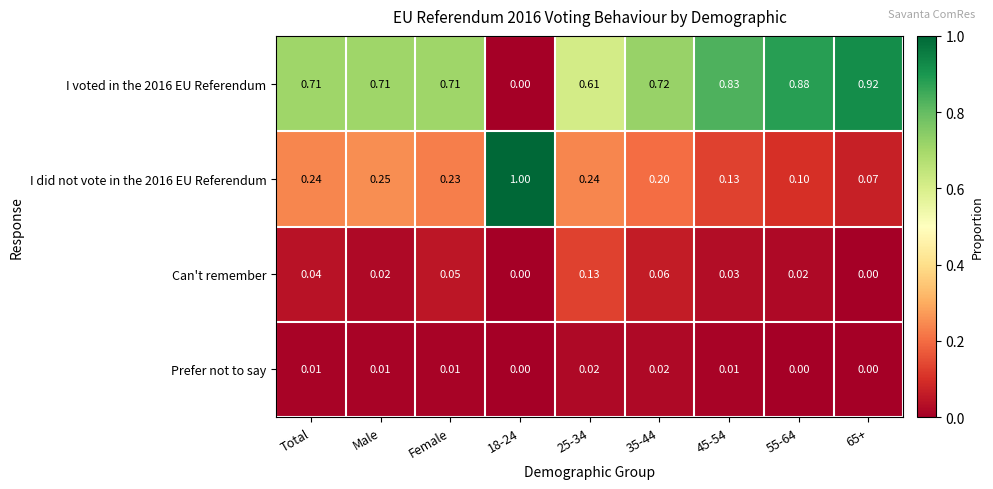

Between Total and 55-64, which series saw the biggest shift?

I voted in the 2016 EU Referendum